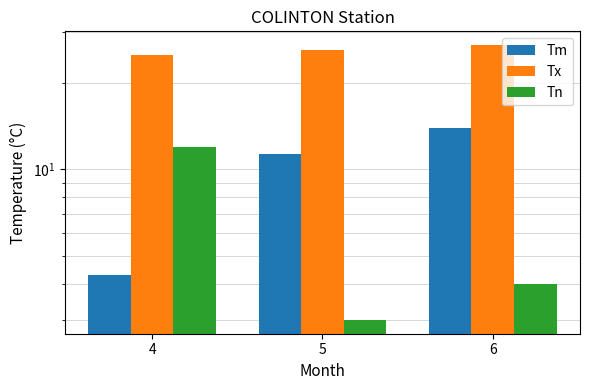

List the series in order of their overall mean, lowest first.

Tn, Tm, Tx